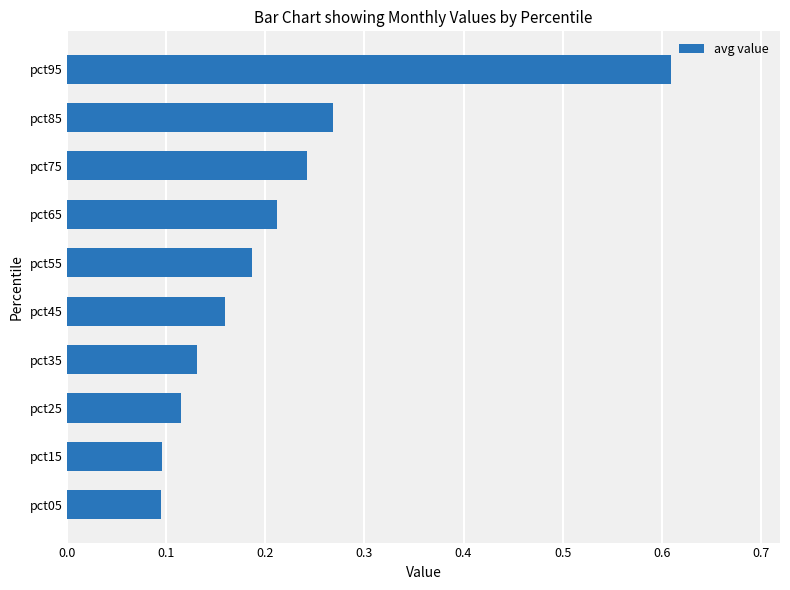

Count the values in the range 0 to 1.

10